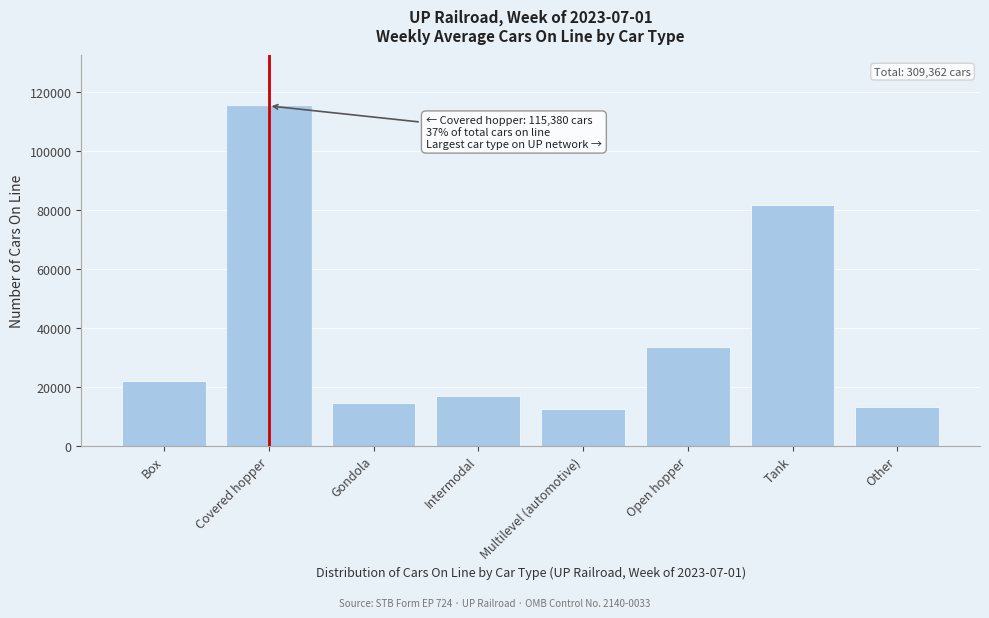

Reading left to right, extract all data points from this chart.

22014	115380	14528	16722	12459	33361	81832	13066